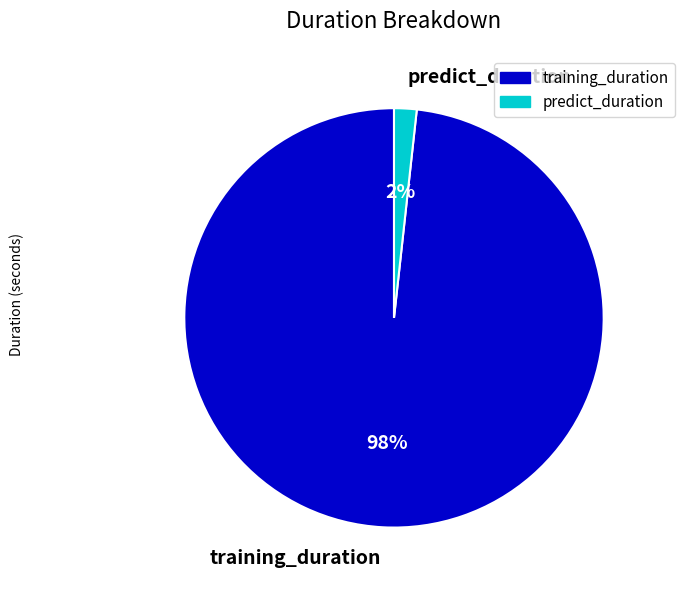

What is the smallest slice in the pie chart?

predict_duration